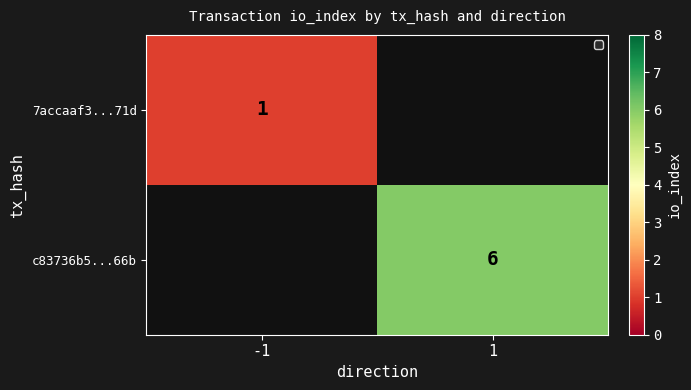

True or false: 7accaaf3...71d has a value of 1 at -1.

True